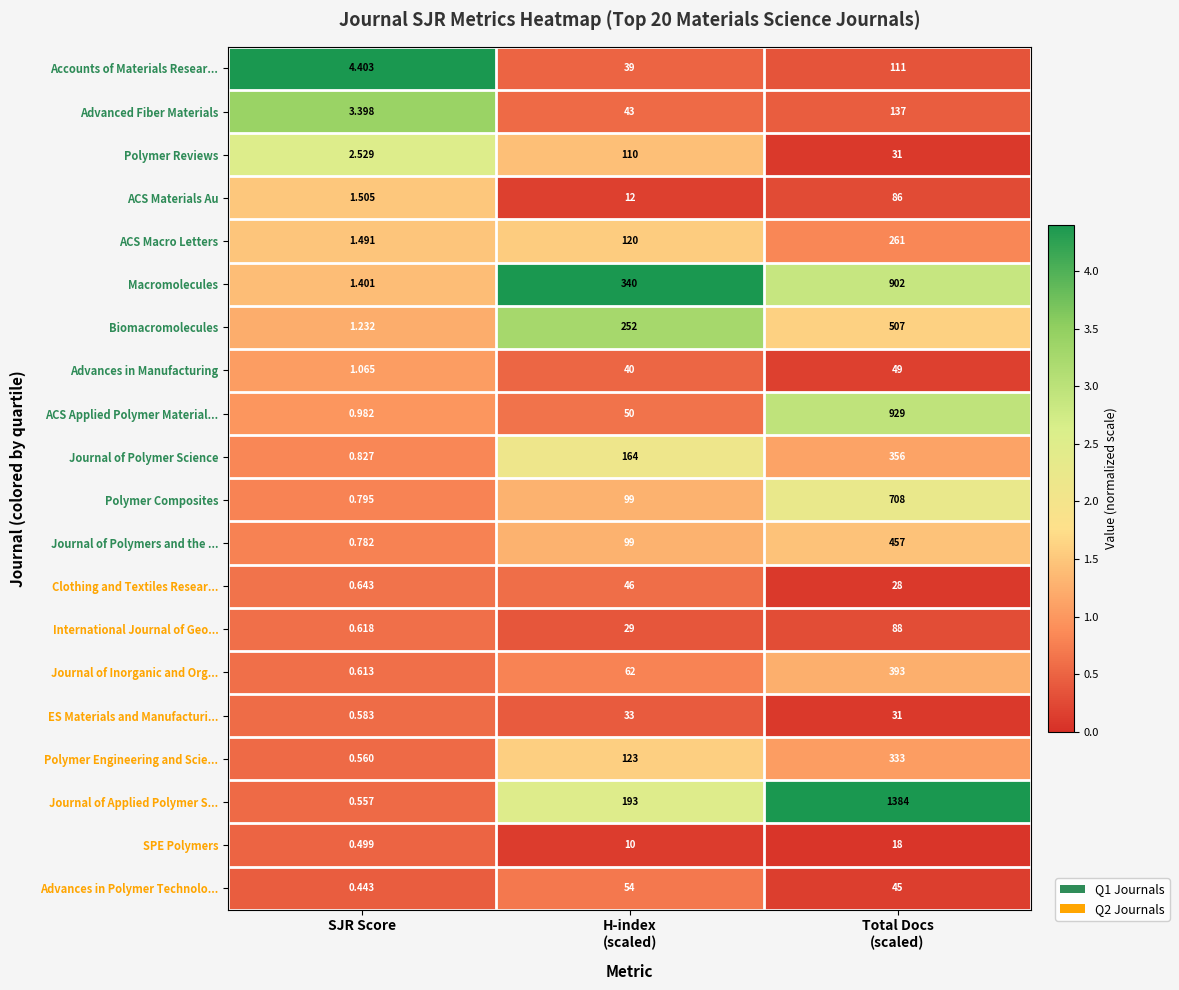

Which series has the widest spread of values?

Journal of Applied Polymer S...